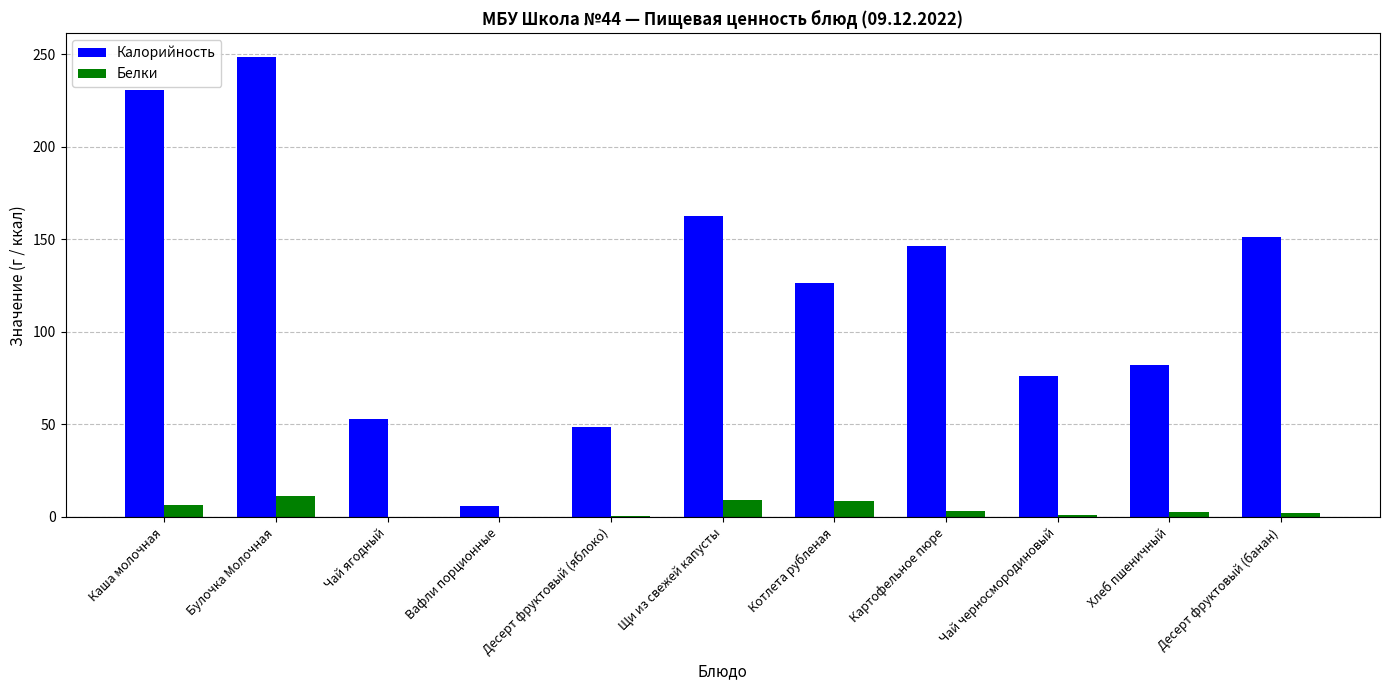

True or false: Калорийность has a value of 27.8 at Чай черносмородиновый.

False